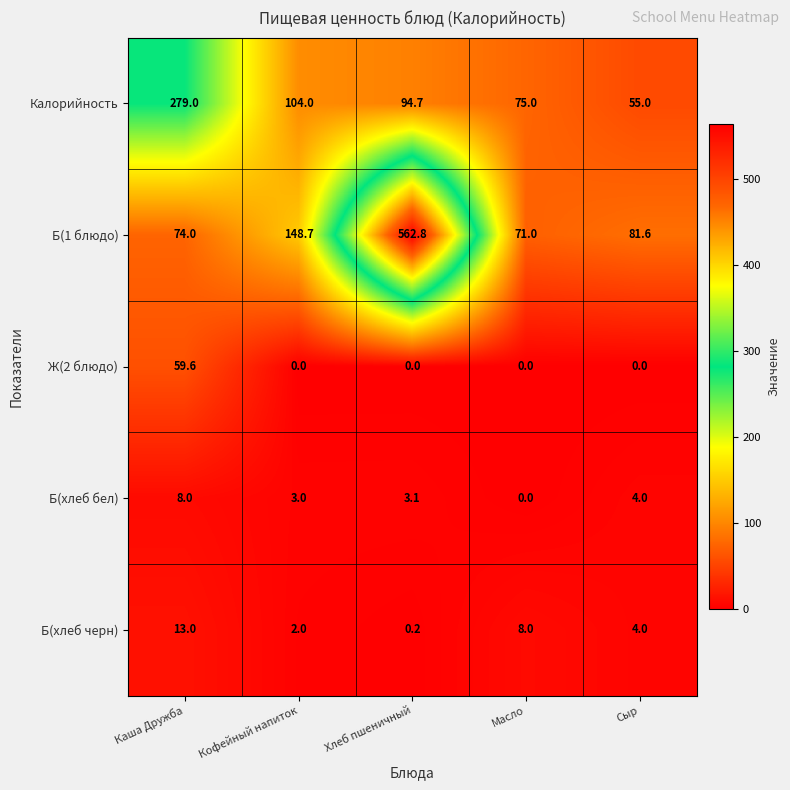

The value of Ж(2 блюдо) at Масло is 0.0. True or false?

True